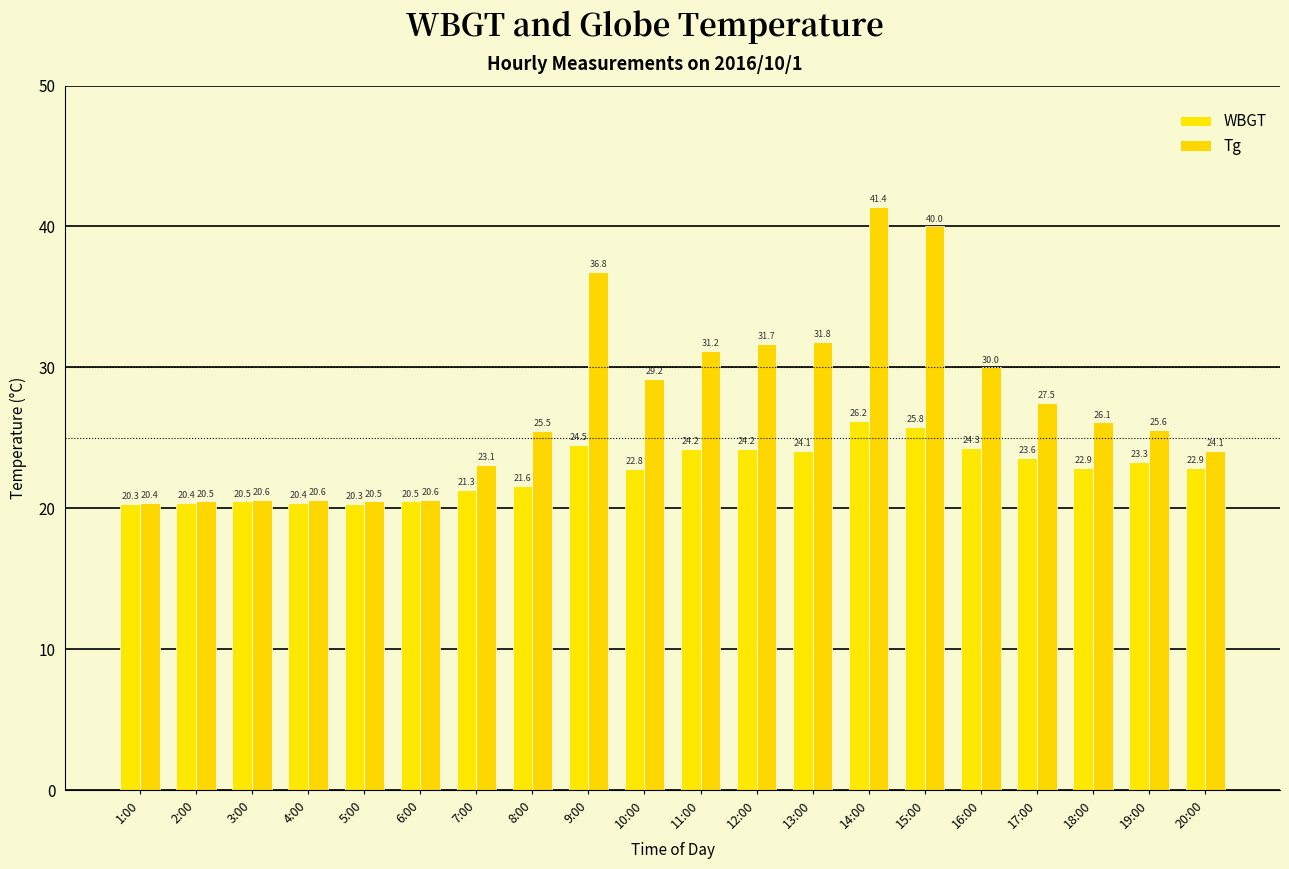

Rank the series by their maximum value, from highest to lowest.

Tg, WBGT